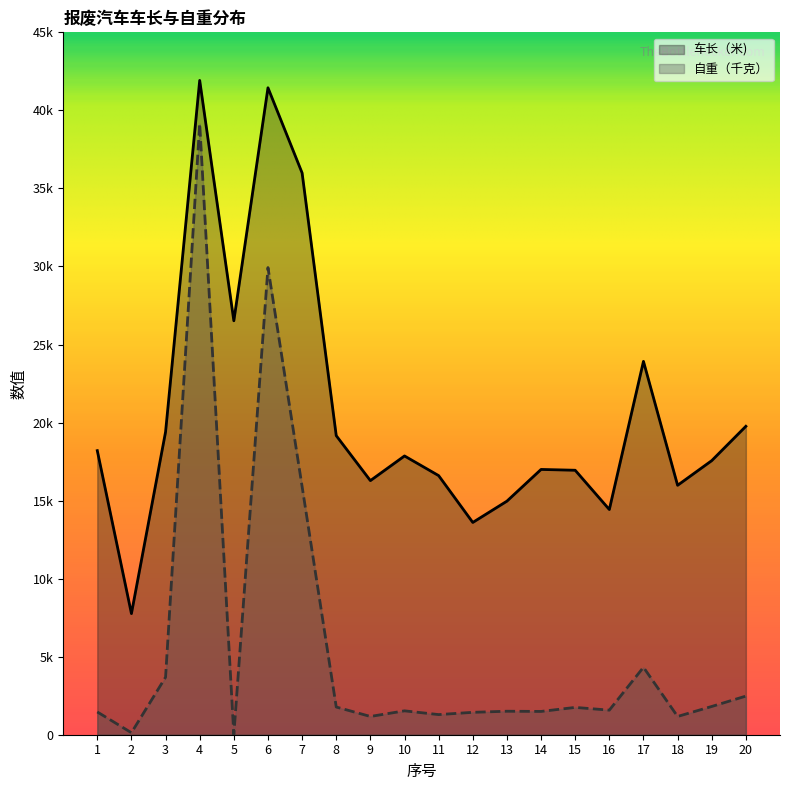

At which label does 车长（米) reach its peak?

4